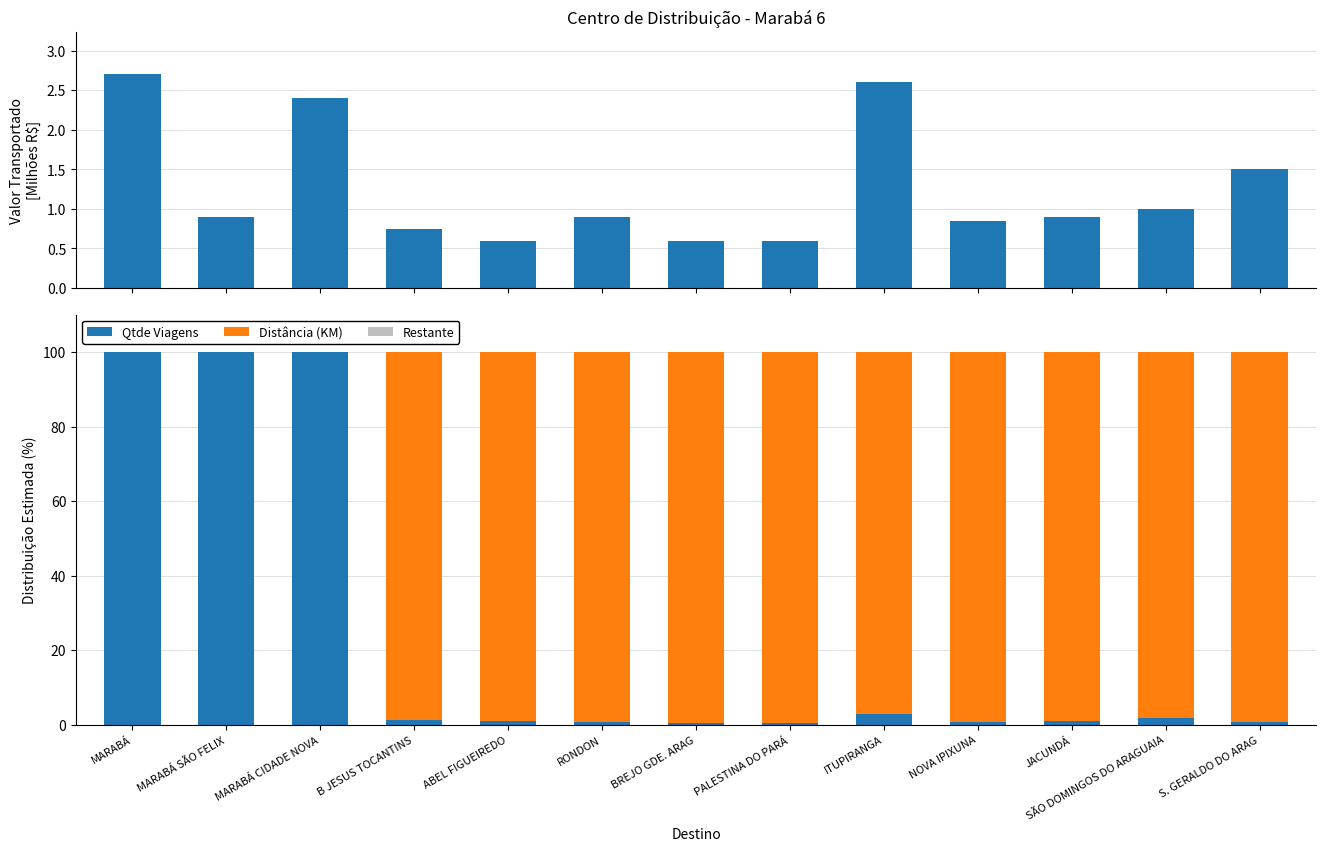

What is the label of the 10th bar from the right?

B JESUS TOCANTINS